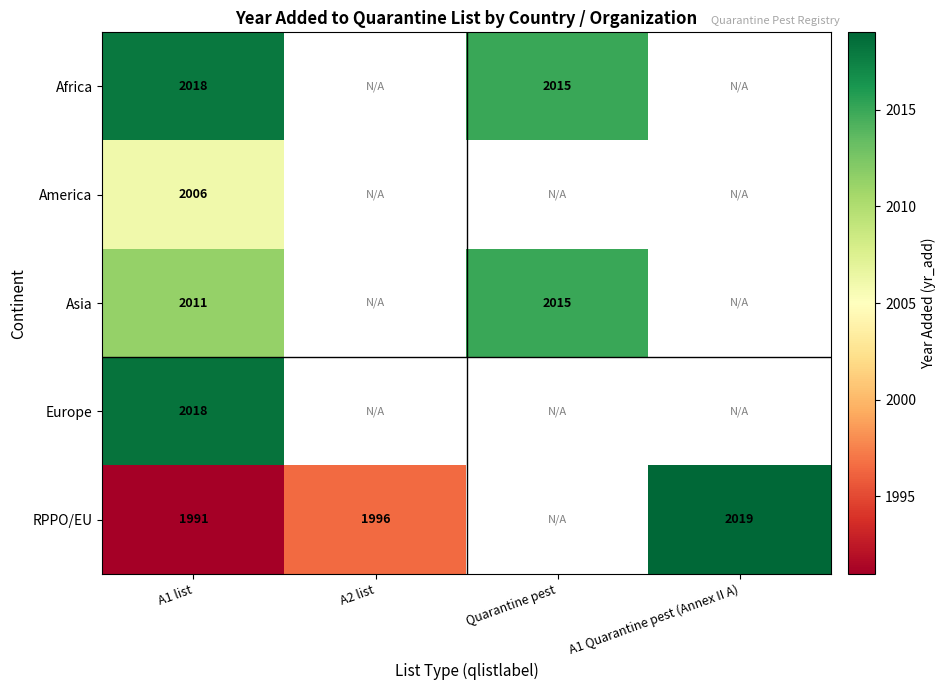

Which category has the lowest value across all series?

A1 list